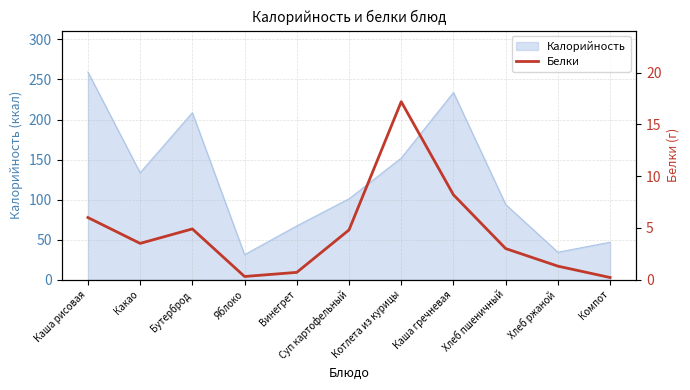

Read the Калорийность value at Котлета из курицы.

151.8